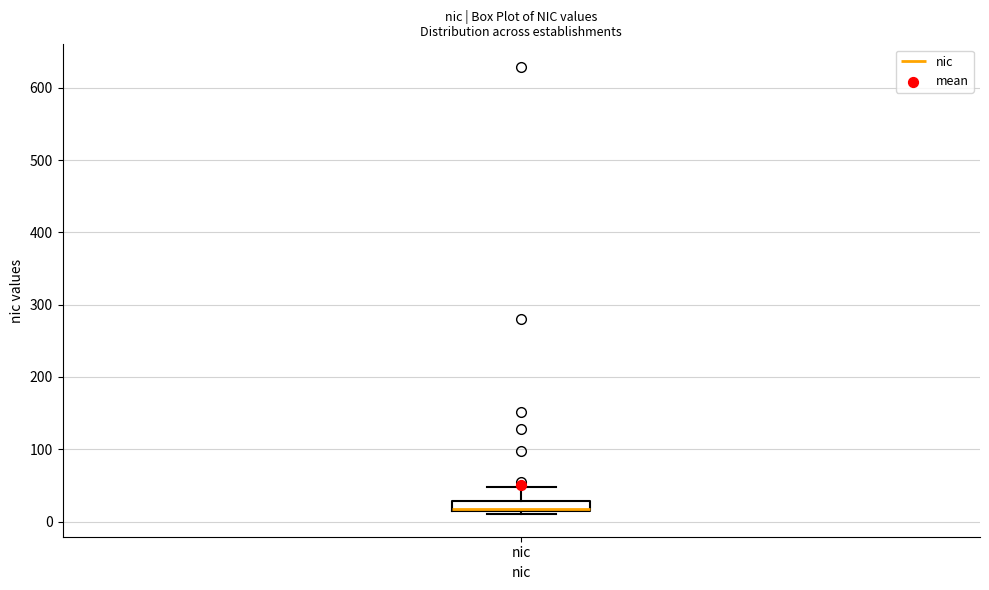

Where does the median line of the box for nic sit on the y-axis? The values are not printed on the chart, so give them approximately, as read against the axis.

20